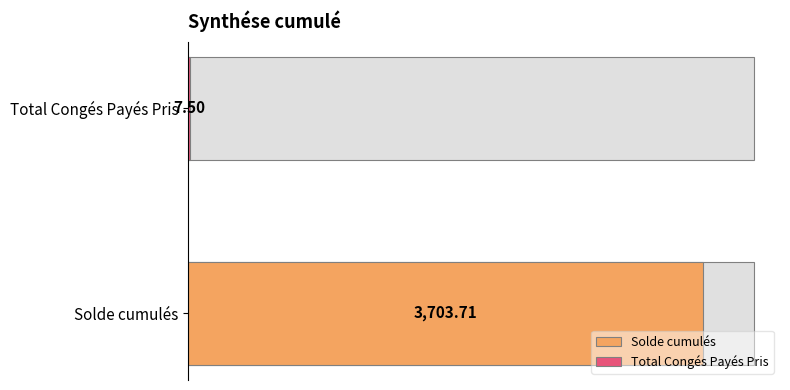

Are the bars grouped side by side (vs. stacked)?

No